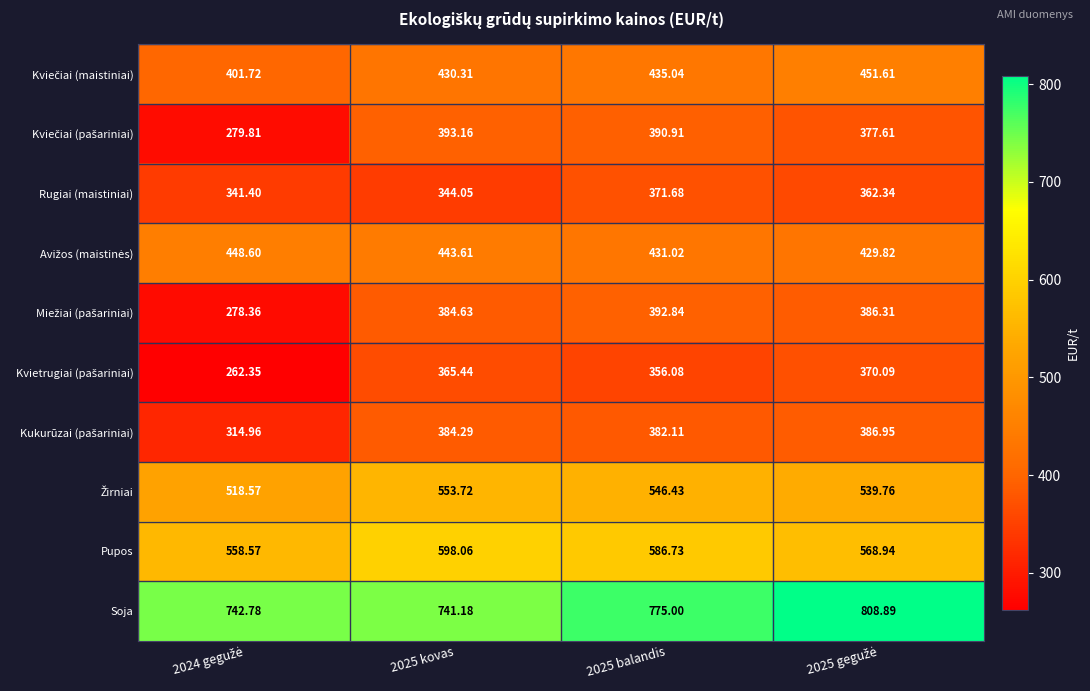

Which series has the largest total across all categories?

Soja